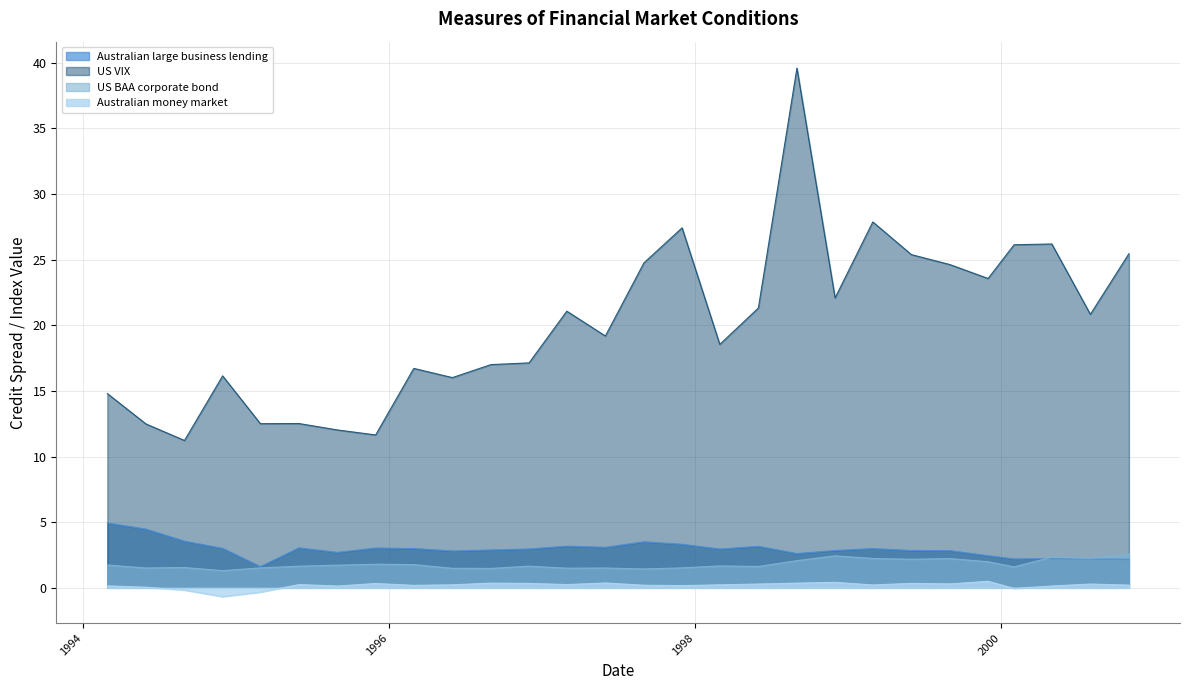

True or false: Australian money market has more than 2 points higher than both neighbors.

True